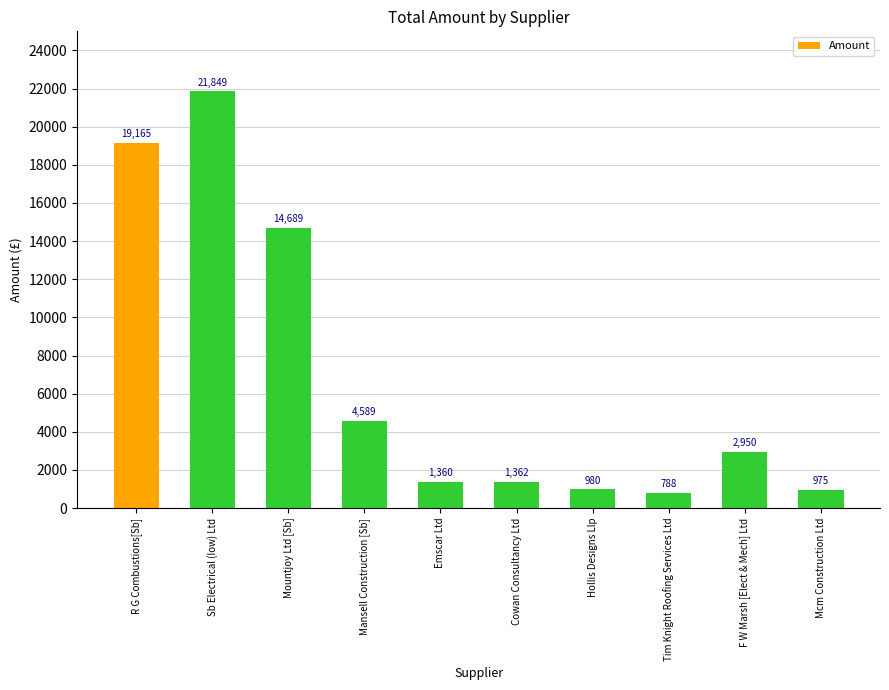

How many bars are there in total?

10